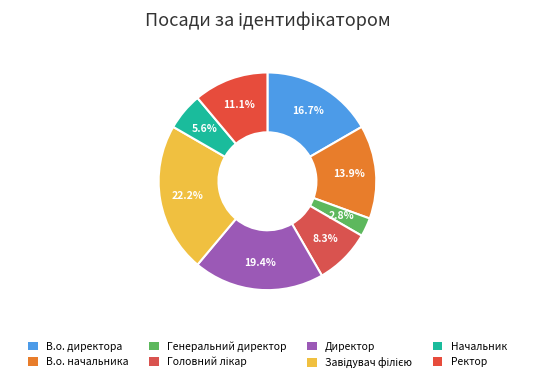

The Директор slice represents 19% of the pie. True or false?

True